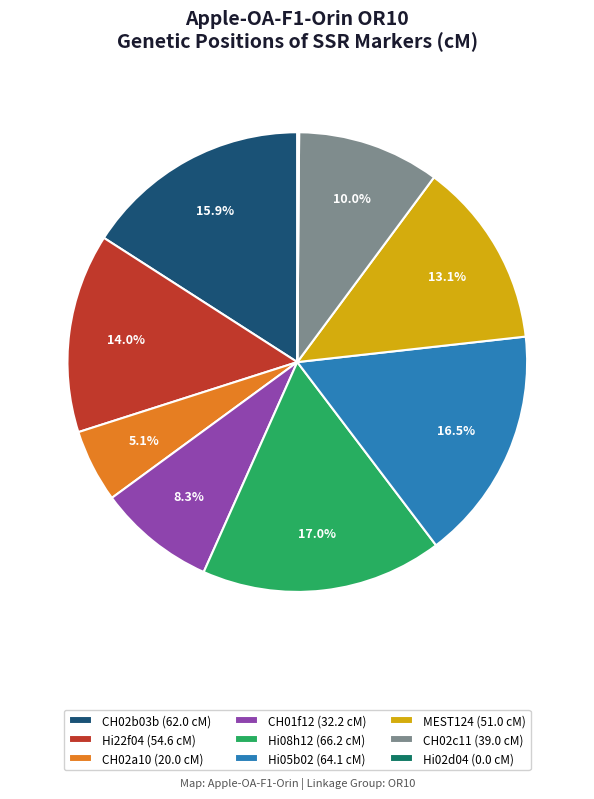

Approximately how many times larger is the value at Hi05b02 compared to CH02b03b?

1.0